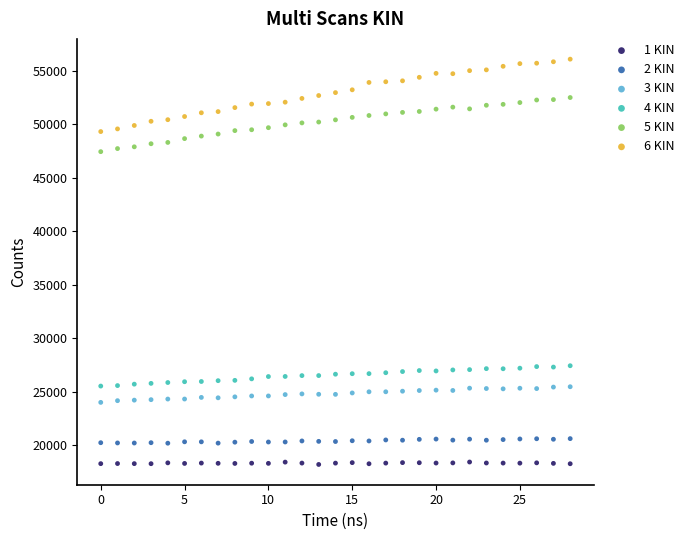

Which series reaches the maximum Y coordinate?

6 KIN